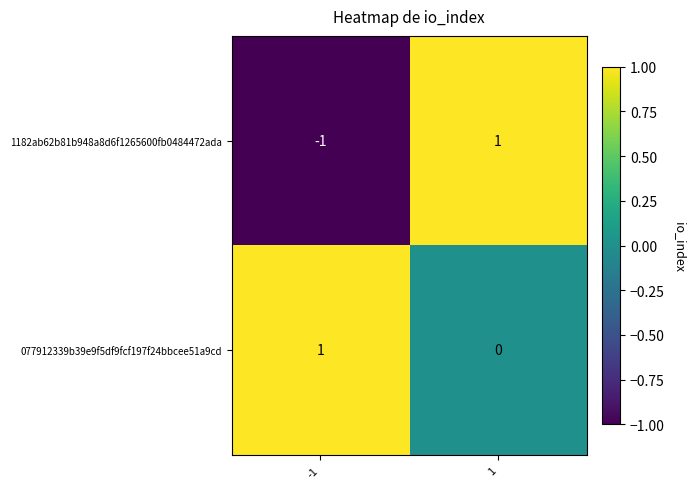

Reading left to right, transcribe all the data shown in this chart.

1182ab62b81b948a8d6f1265600fb0484472ada: -1=-1	1=1
077912339b39e9f5df9fcf197f24bbcee51a9cd: -1=1	1=0